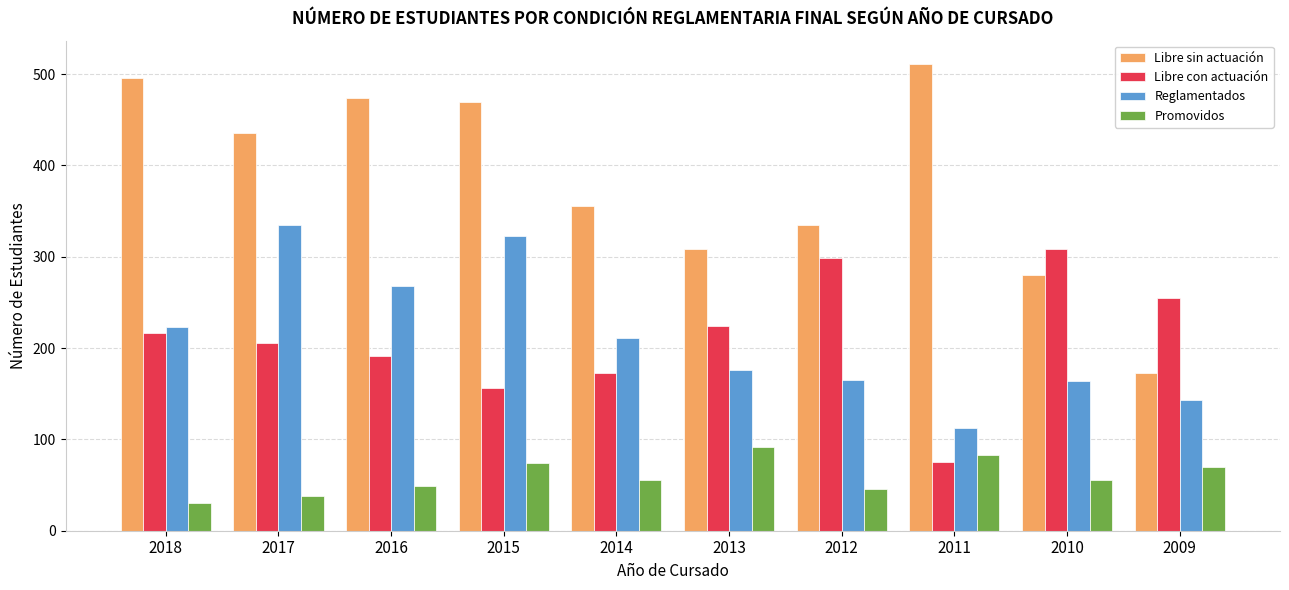

What is the value of the Libre con actuación bar at the 6th from the left?

224